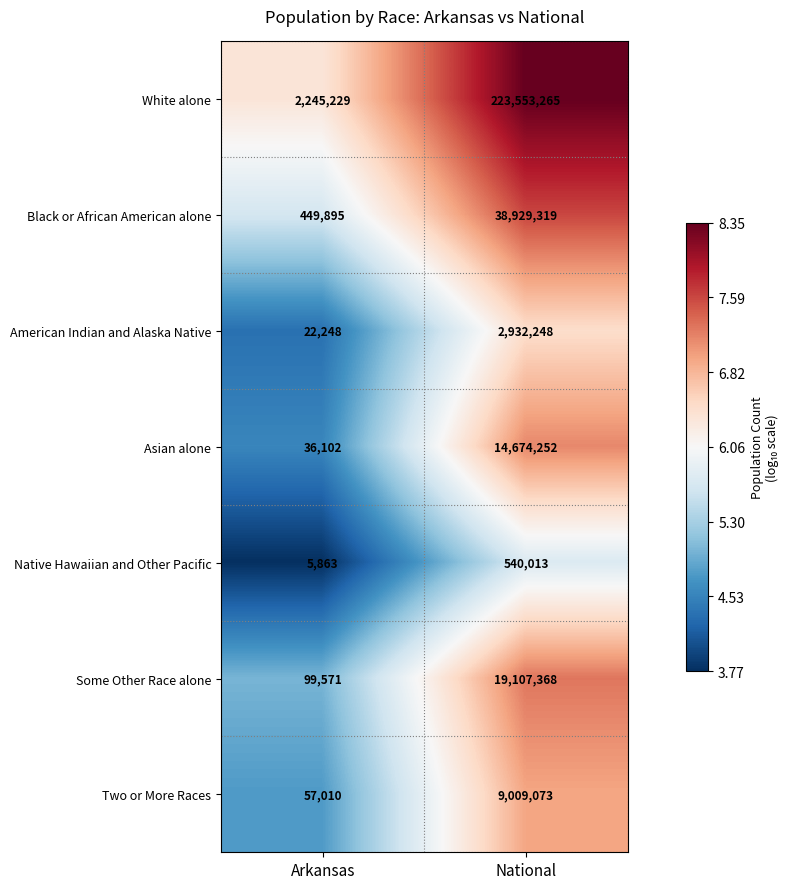

What is the maximum value shown in the chart?

223553265